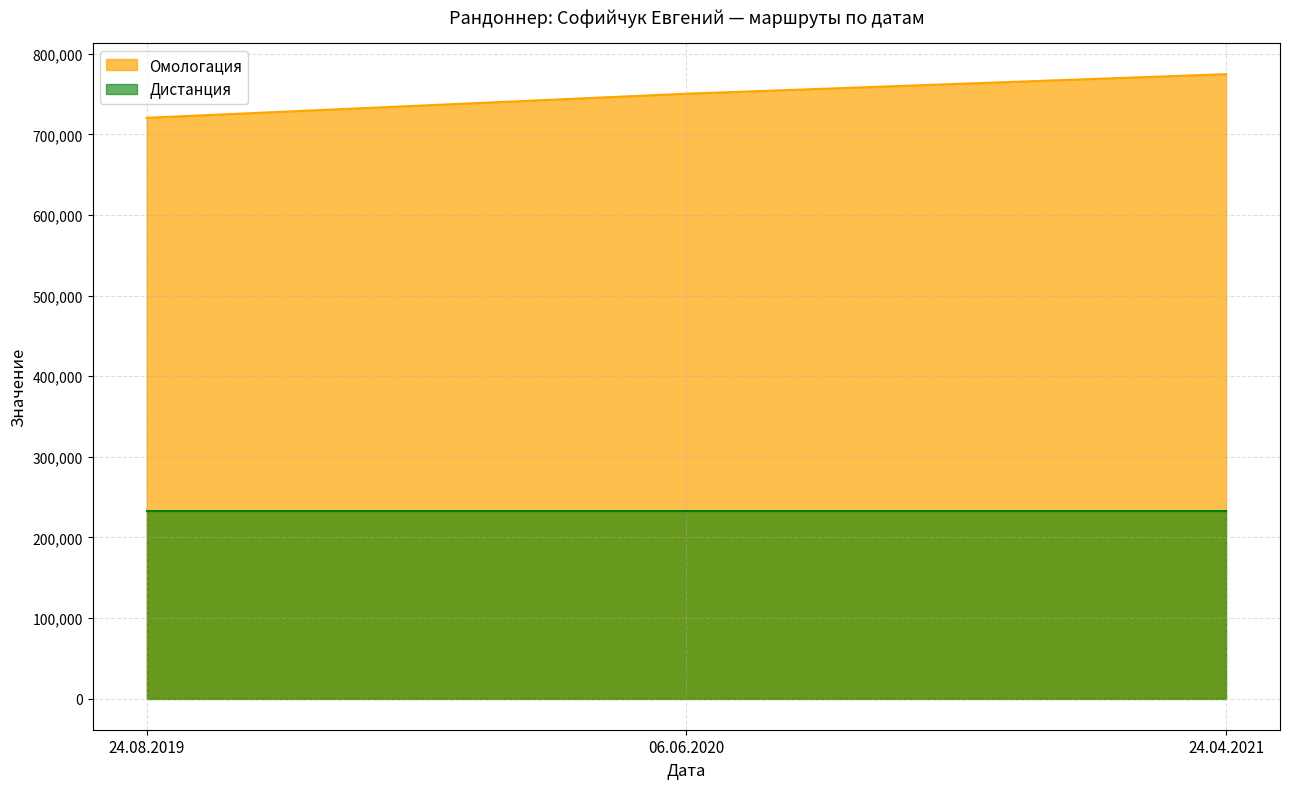

Rank the categories by value from highest to lowest.

24.04.2021, 06.06.2020, 24.08.2019